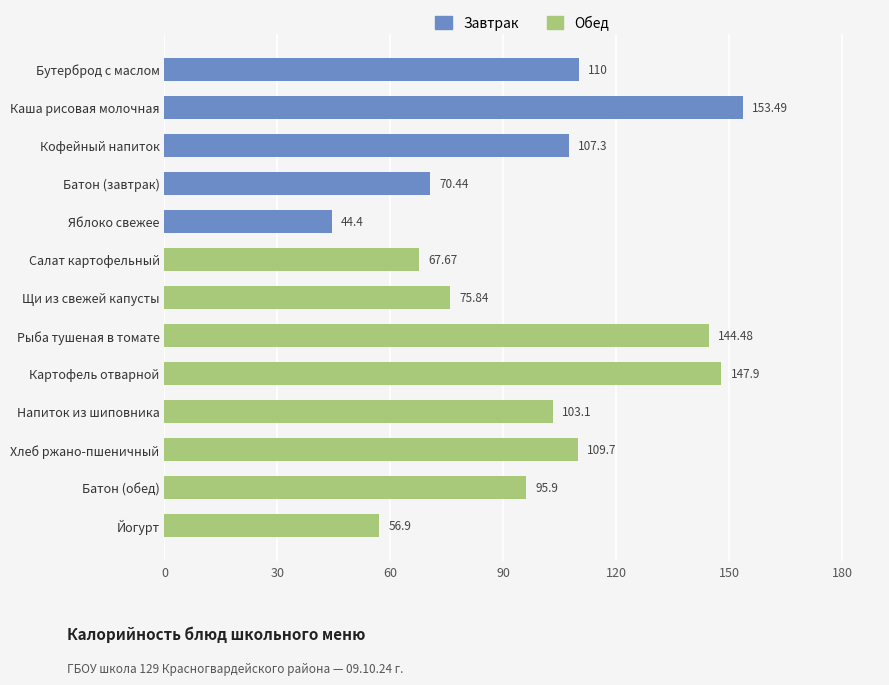

What is the sum of all values?

1287.1